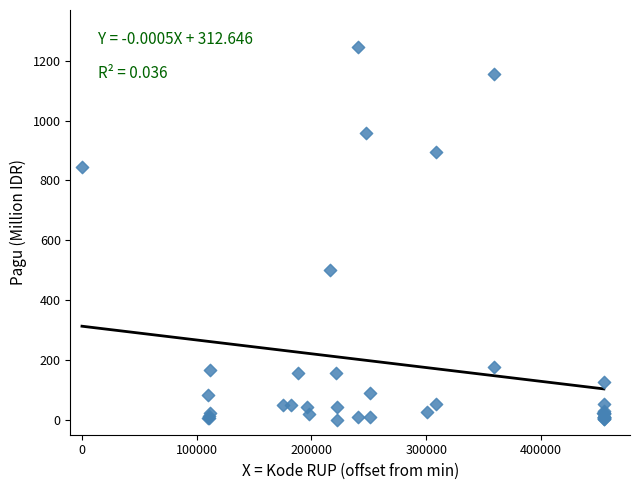

What Y value in the scatter plot is closest to 622?

499.9